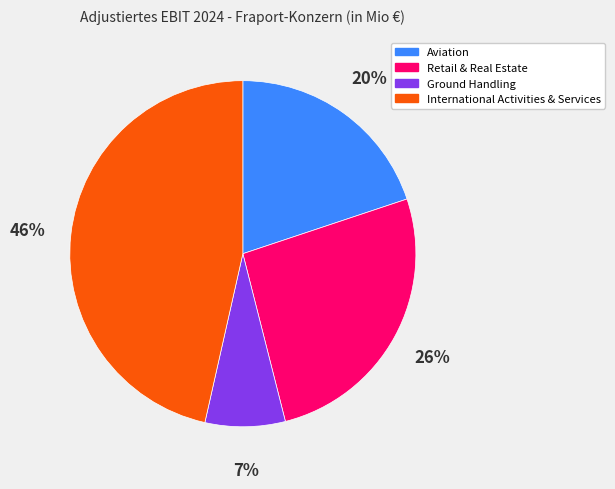

What percentage is the Ground Handling slice, to the nearest percent?

7%